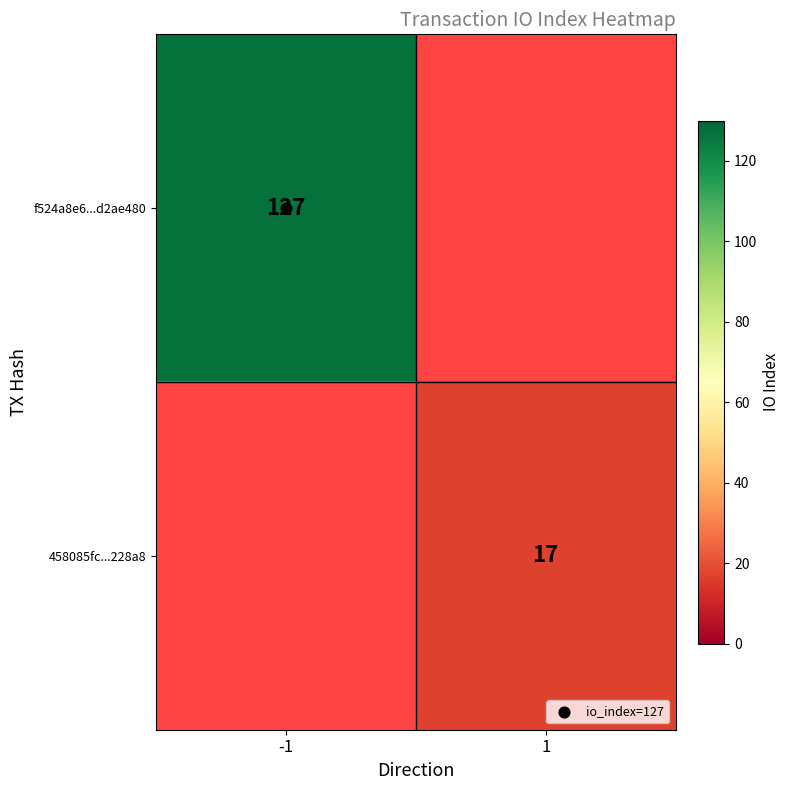

What is the sum of all f524a8e6...d2ae480 values?

127